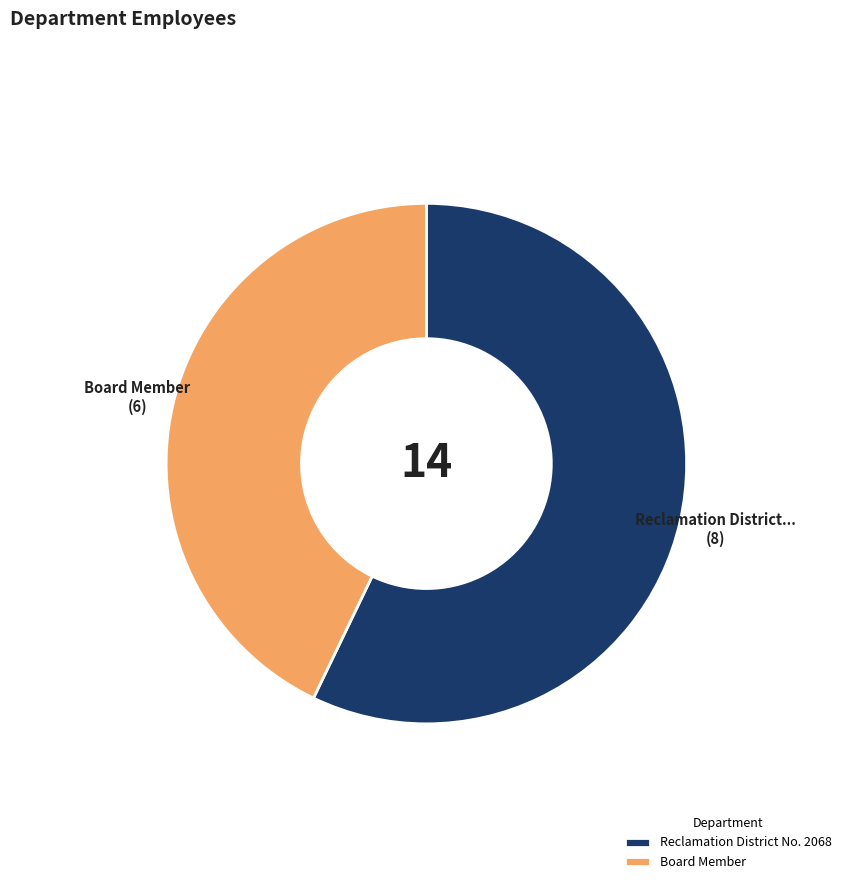

Which slice is the smallest?

Board Member